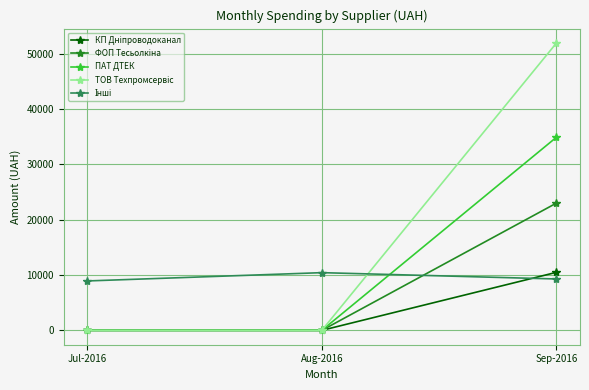

What is the greatest value displayed?

51980.0